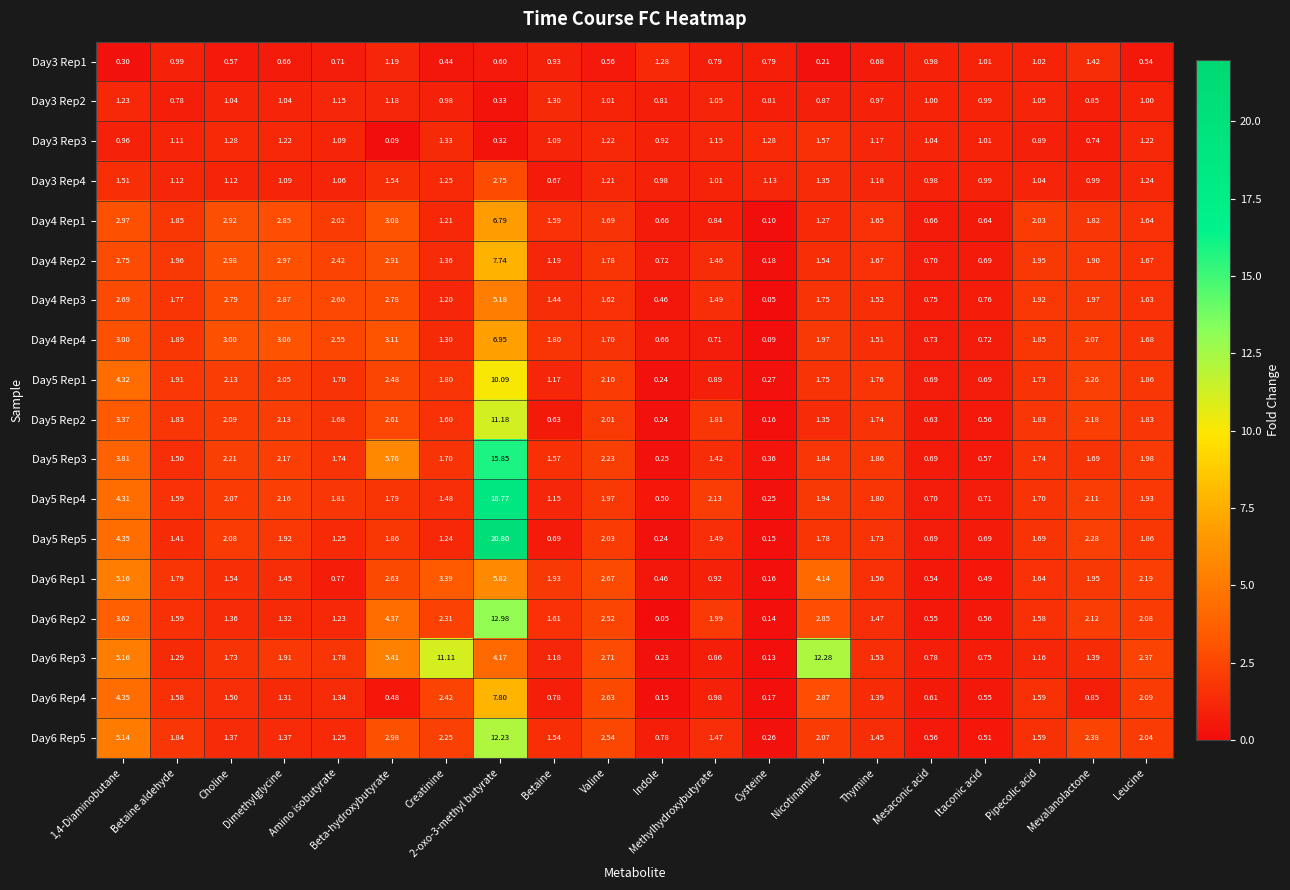

Where is Day4 Rep2 nearest to the value 3?

Choline